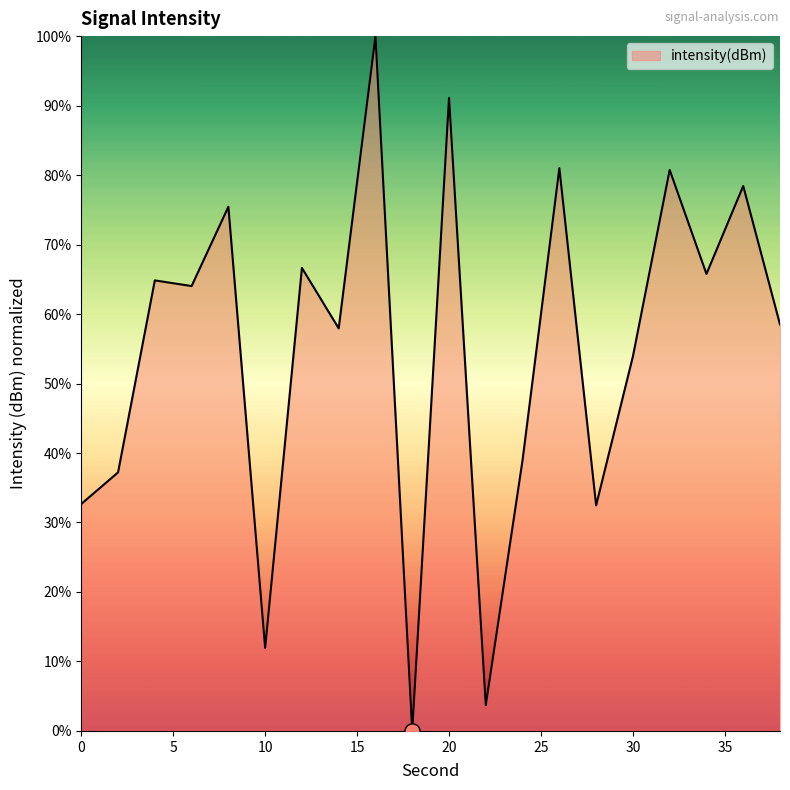

What is the maximum value shown in the chart?

100.0